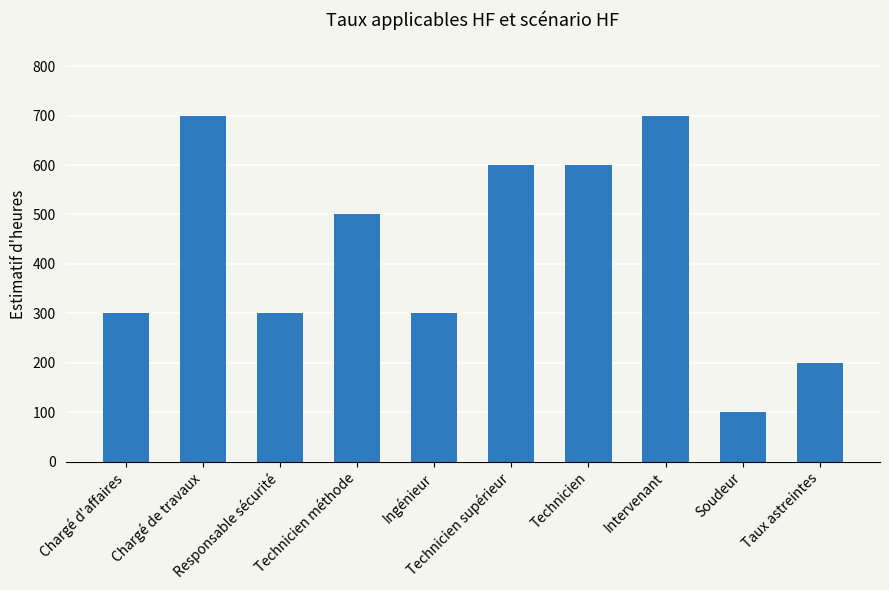

Which label corresponds to the smallest value in the chart?

Soudeur